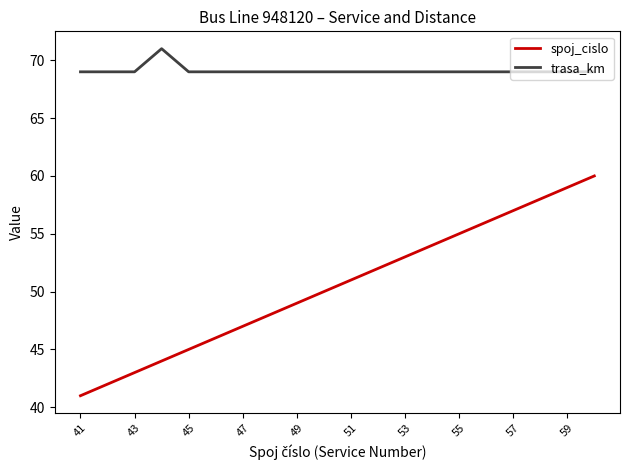

Which series has the widest spread of values?

spoj_cislo